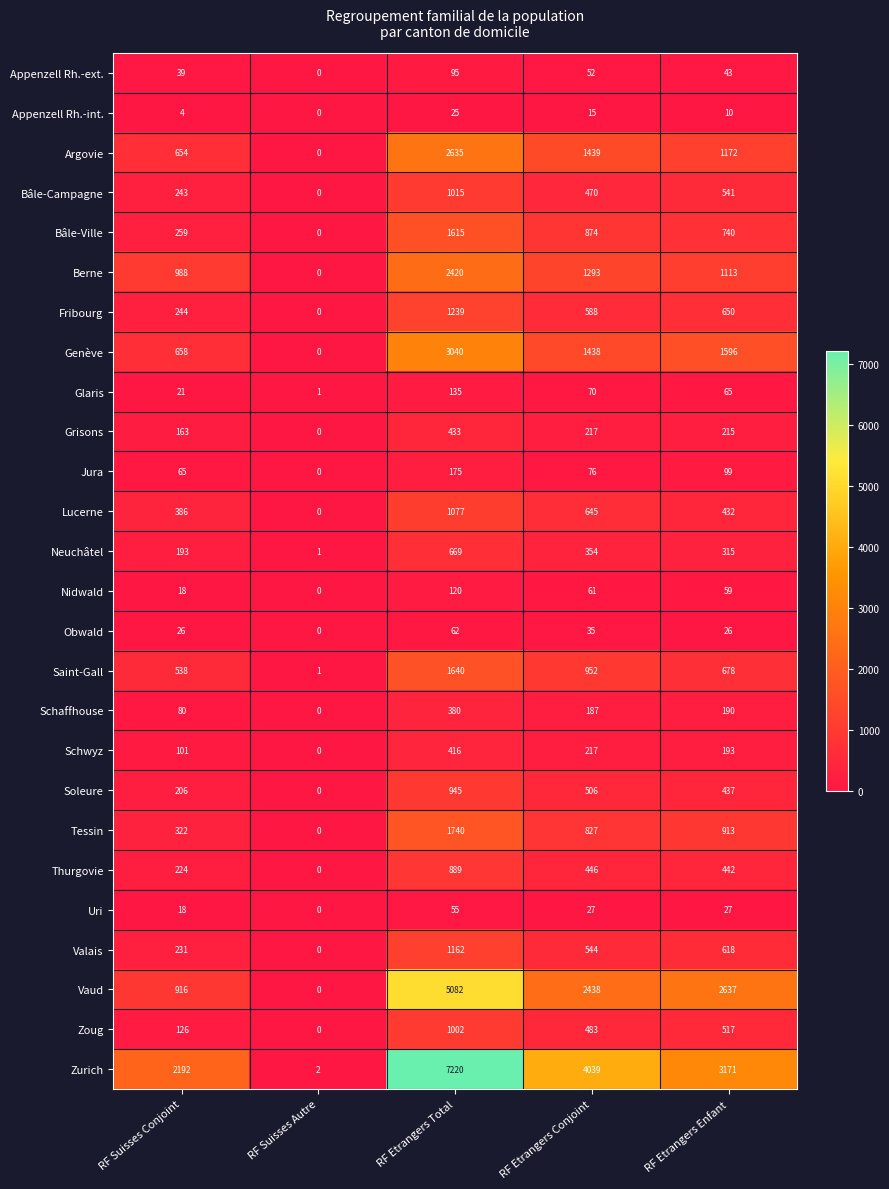

Rank the series by their maximum value, from highest to lowest.

Zurich, Vaud, Genève, Argovie, Berne, Tessin, Saint-Gall, Bâle-Ville, Fribourg, Valais, Lucerne, Bâle-Campagne, Zoug, Soleure, Thurgovie, Neuchâtel, Grisons, Schwyz, Schaffhouse, Jura, Glaris, Nidwald, Appenzell Rh.-ext., Obwald, Uri, Appenzell Rh.-int.